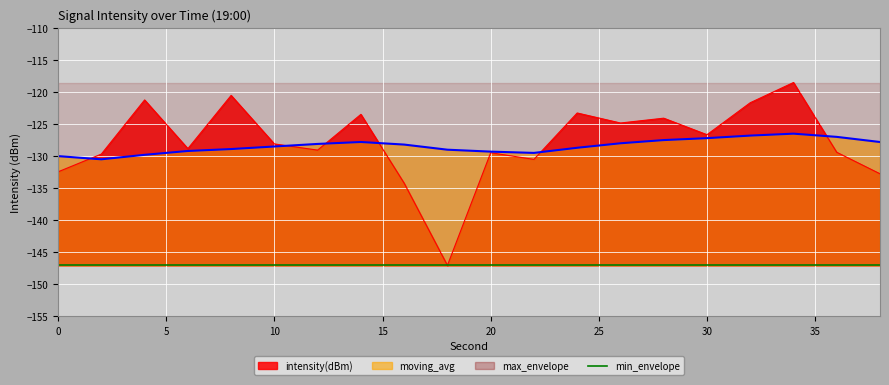

Reading left to right, what are all the values shown in this chart?

intensity(dBm): -132.5	-129.7	-121.2	-128.8	-120.5	-128.1	-129.1	-123.5	-134.2	-147.0	-129.5	-130.5	-123.3	-124.8	-124.1	-126.7	-121.7	-118.5	-129.4	-132.8
moving_avg: -130.0	-130.5	-129.8	-129.2	-128.9	-128.5	-128.1	-127.8	-128.2	-129.0	-129.3	-129.5	-128.7	-128.0	-127.5	-127.2	-126.8	-126.5	-127.0	-127.8